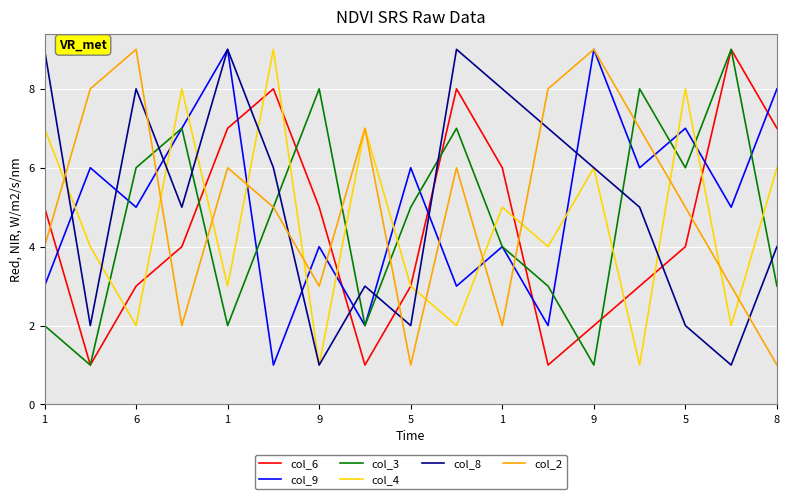

Which series ends up on top after the final intersection of col_9 and col_4?

col_9